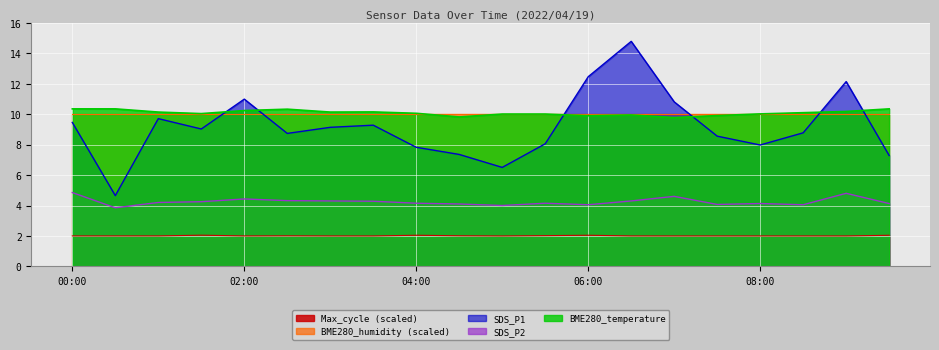

The Max_cycle series shows 2.0 at 03:30. True or false?

True